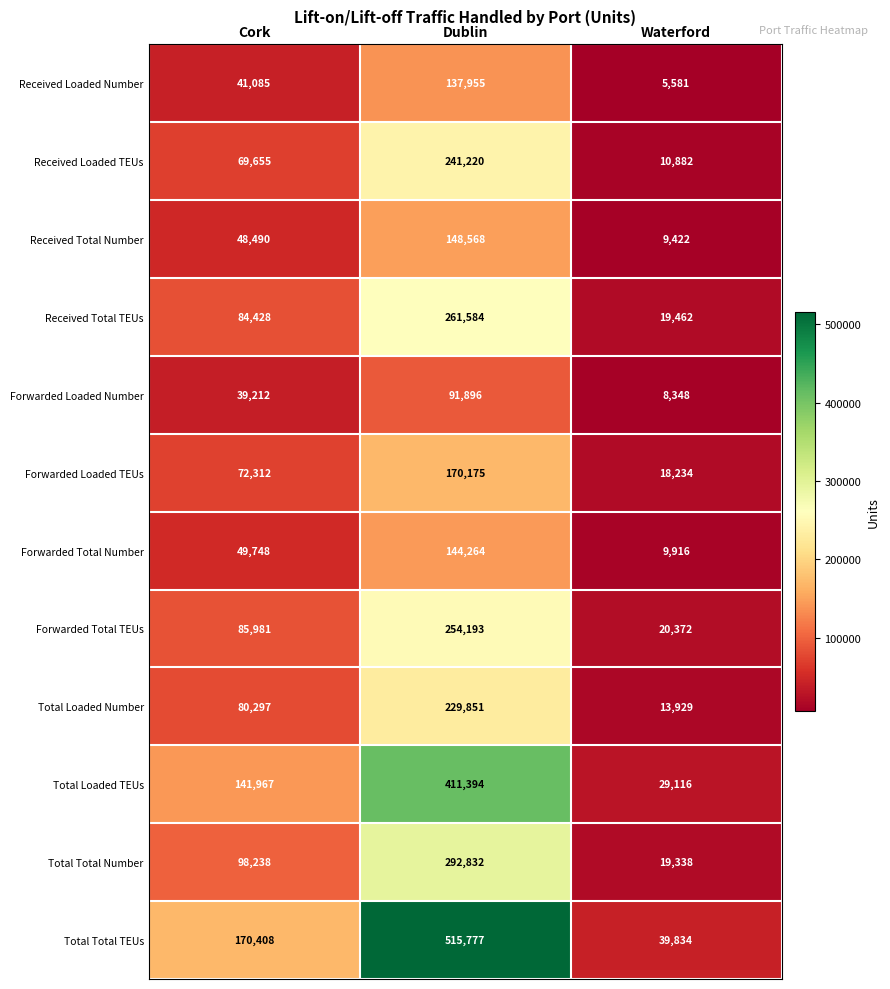

Is it true that Received Total TEUs equals 261584 at Dublin?

True